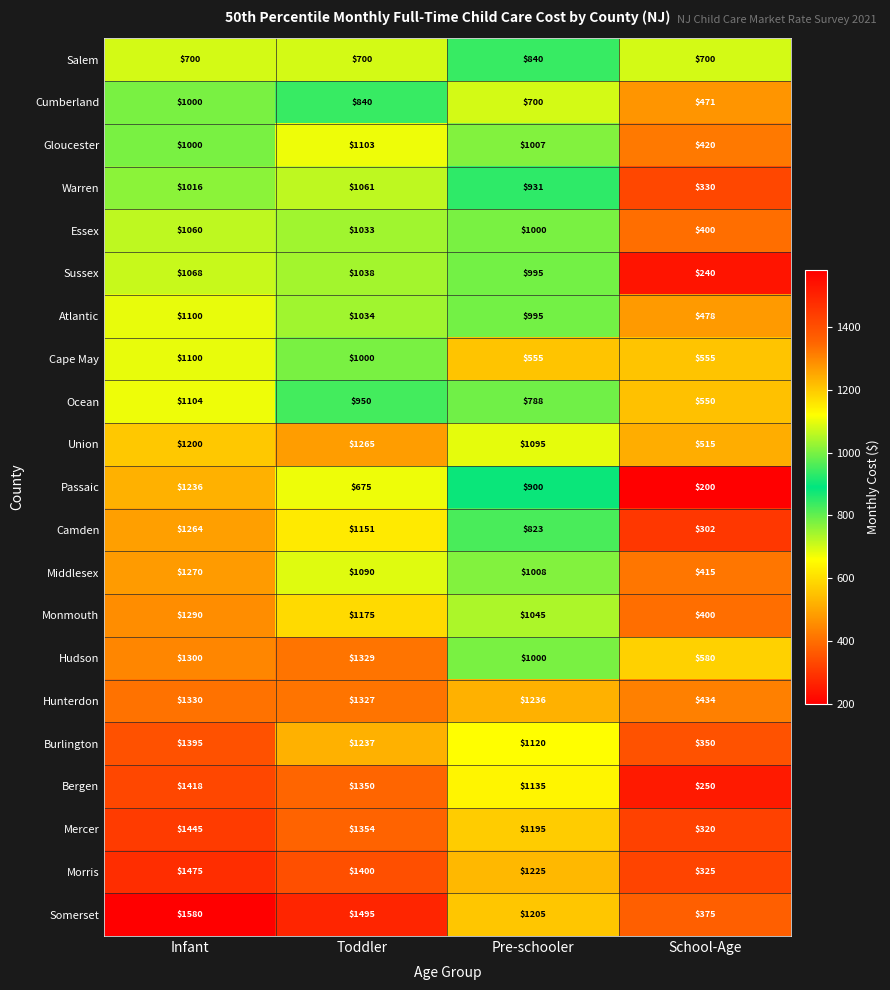

Is it true that Cumberland equals 1347 at Toddler?

False